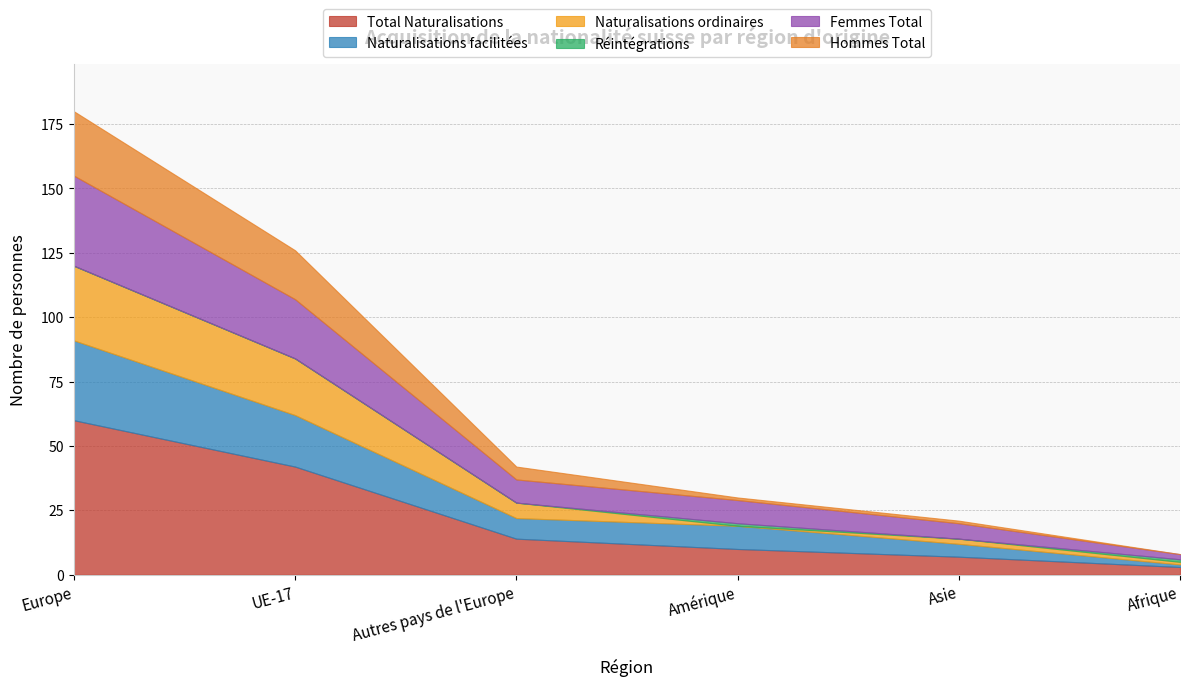

At which label is Naturalisations facilitées closest to 16?

UE-17